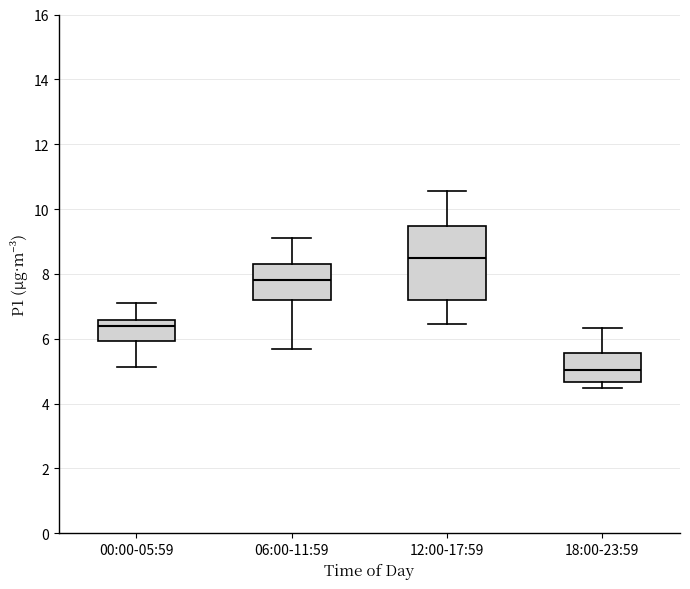

Reading left to right, read every box against the y-axis: the position of its median line, the range the box covers, and the ends of its whiskers. The values are not printed on the chart, so give them approximately, as read against the axis.

00:00-05:59: median 6.4, box 6.0 to 6.6, whiskers 5.2 to 7.2
06:00-11:59: median 7.8, box 7.2 to 8.4, whiskers 5.6 to 9.2
12:00-17:59: median 8.6, box 7.2 to 9.4, whiskers 6.4 to 10.6
18:00-23:59: median 5.0, box 4.6 to 5.6, whiskers 4.4 to 6.4